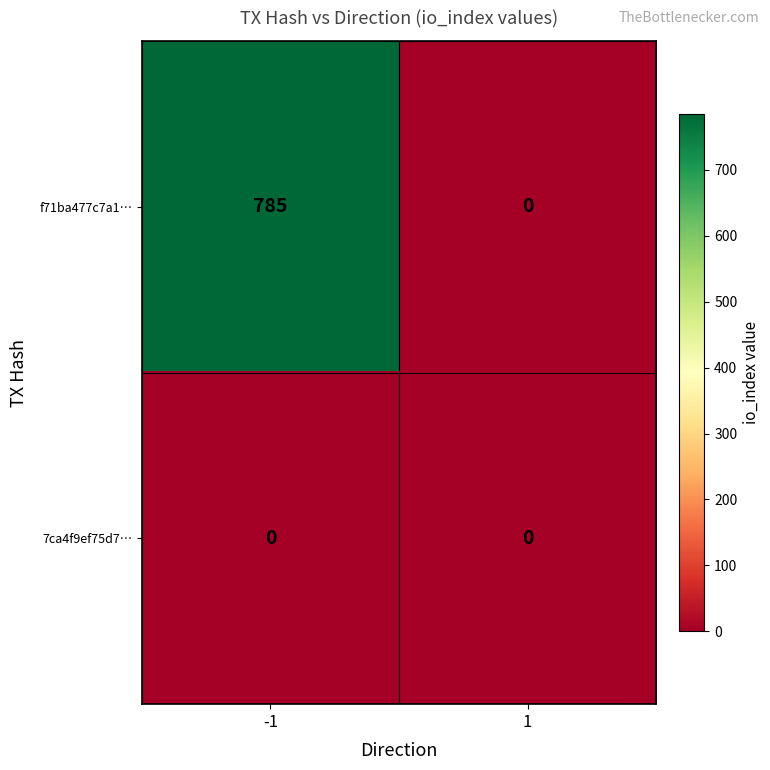

Count the number of data series in this chart.

2